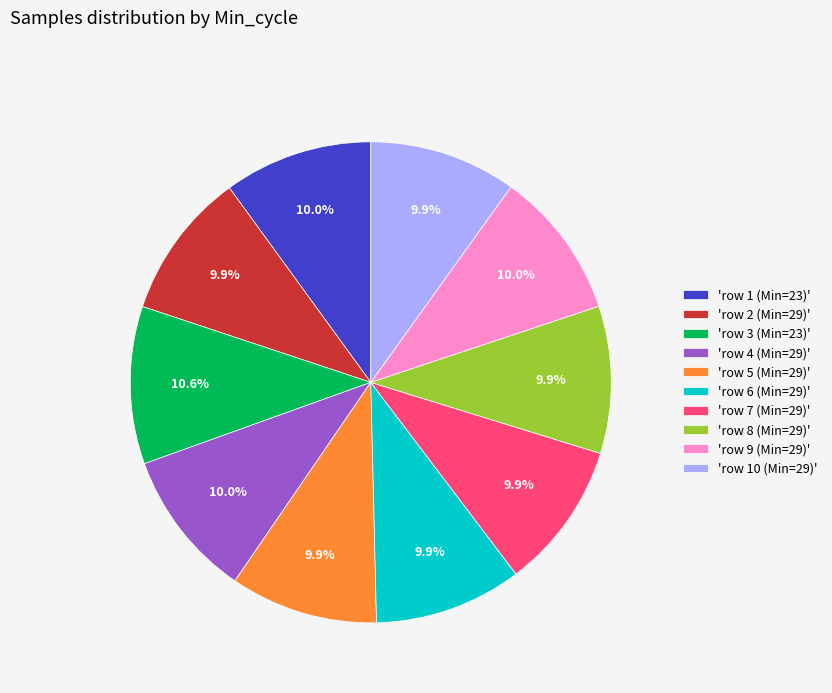

What is the largest slice in the pie chart?

'row 3 (Min=23)'